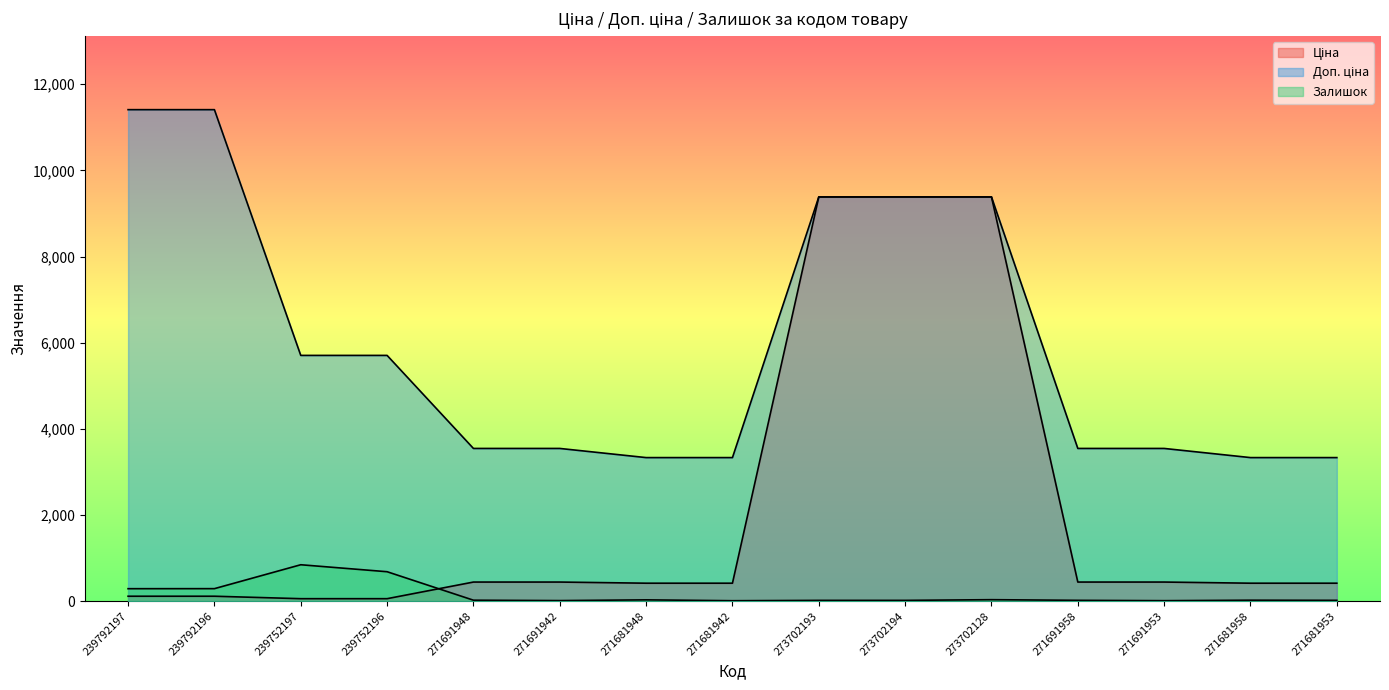

What is the minimum value for Доп. ціна?

3332.5